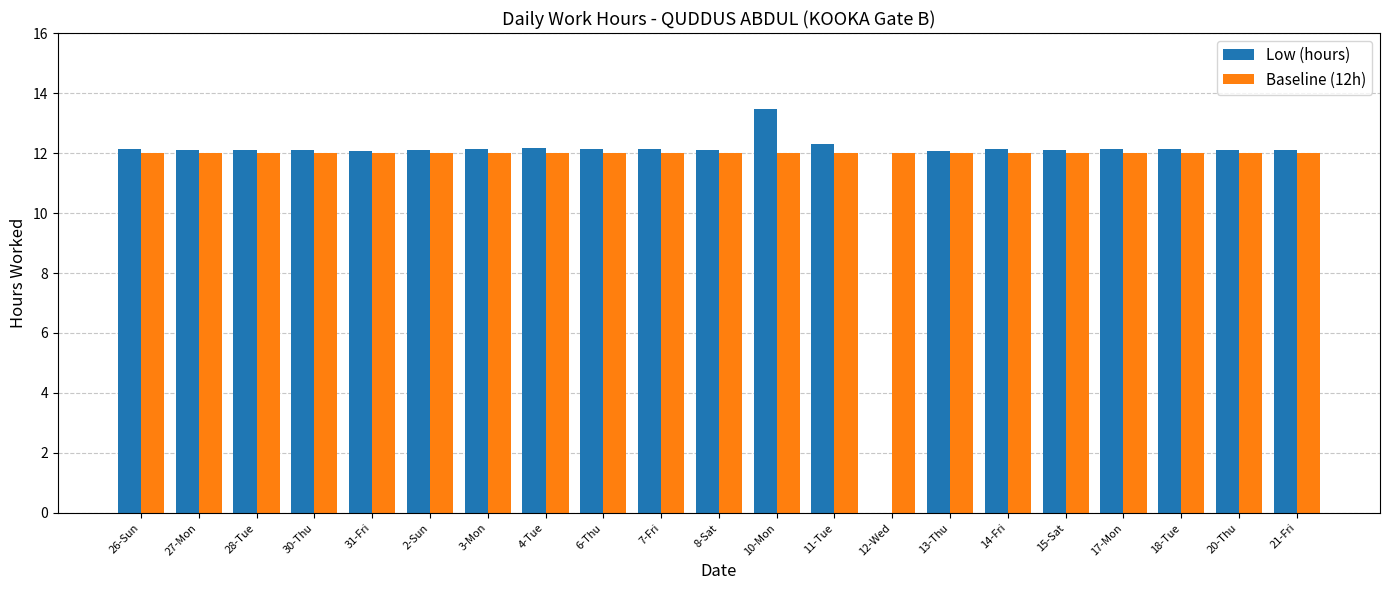

What is the approximate value of Baseline (12h) at 12-Wed?

12.0